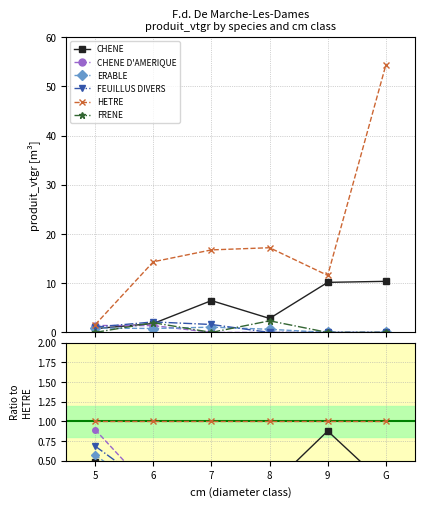

What position from the left is 6?

2